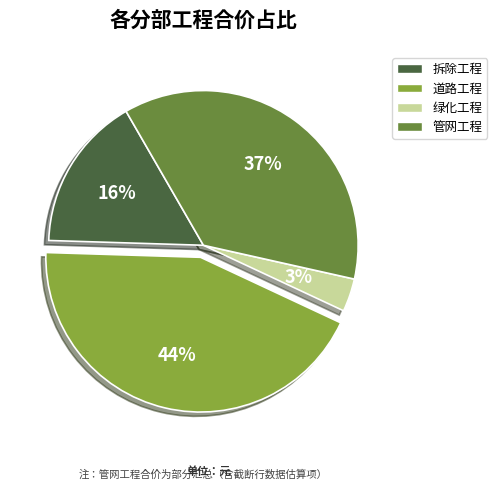

To the nearest percent, what is the combined percentage of 拆除工程 and 道路工程?

60%